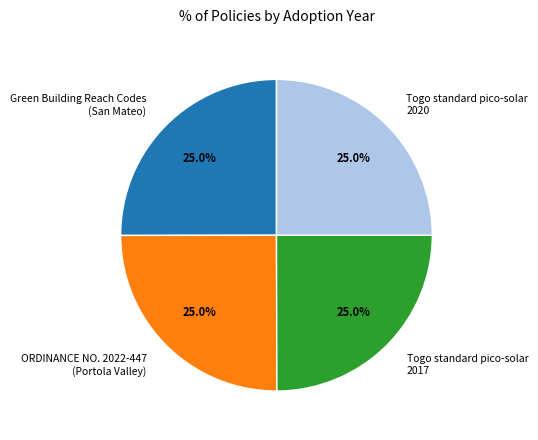

Combined, what portion of the pie is Green Building Reach Codes (San Mateo) and Togo standard pico-solar 2020?

50.0%